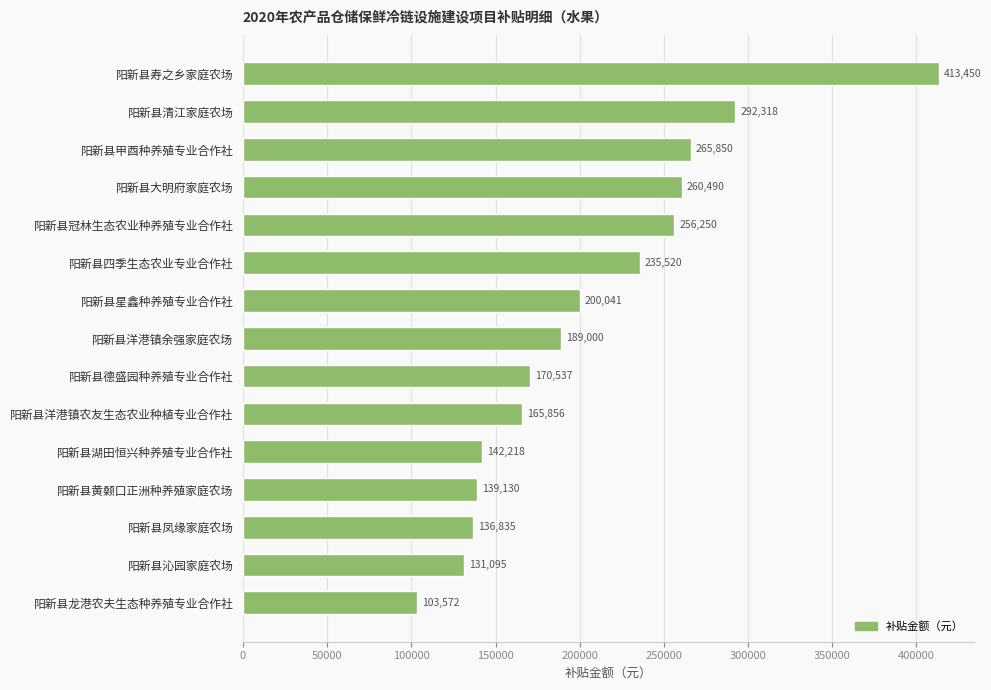

How many bars are there in total?

15